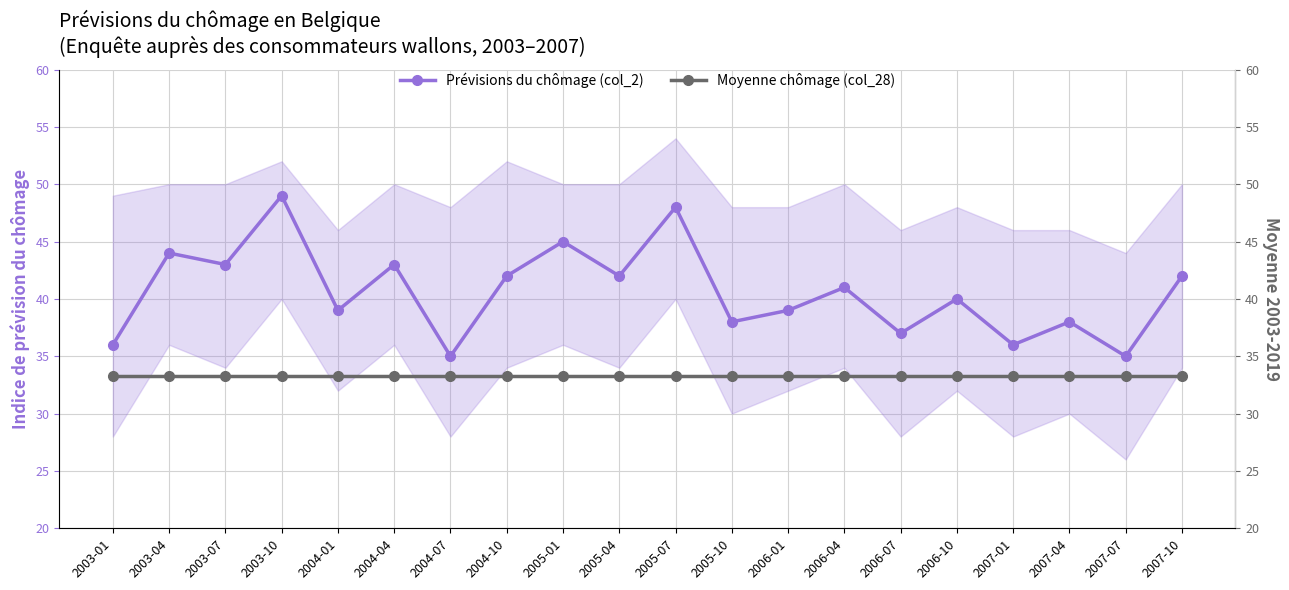

At which category does the chart reach its minimum across all series?

2003-01